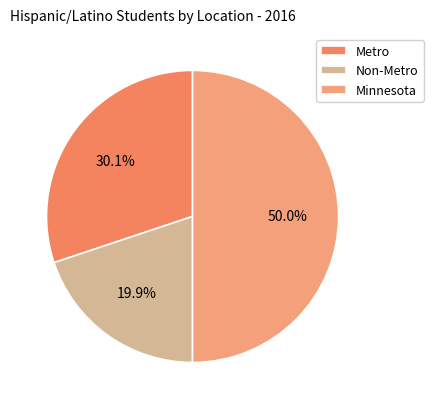

To the nearest percent, what portion does Non-Metro represent?

20%